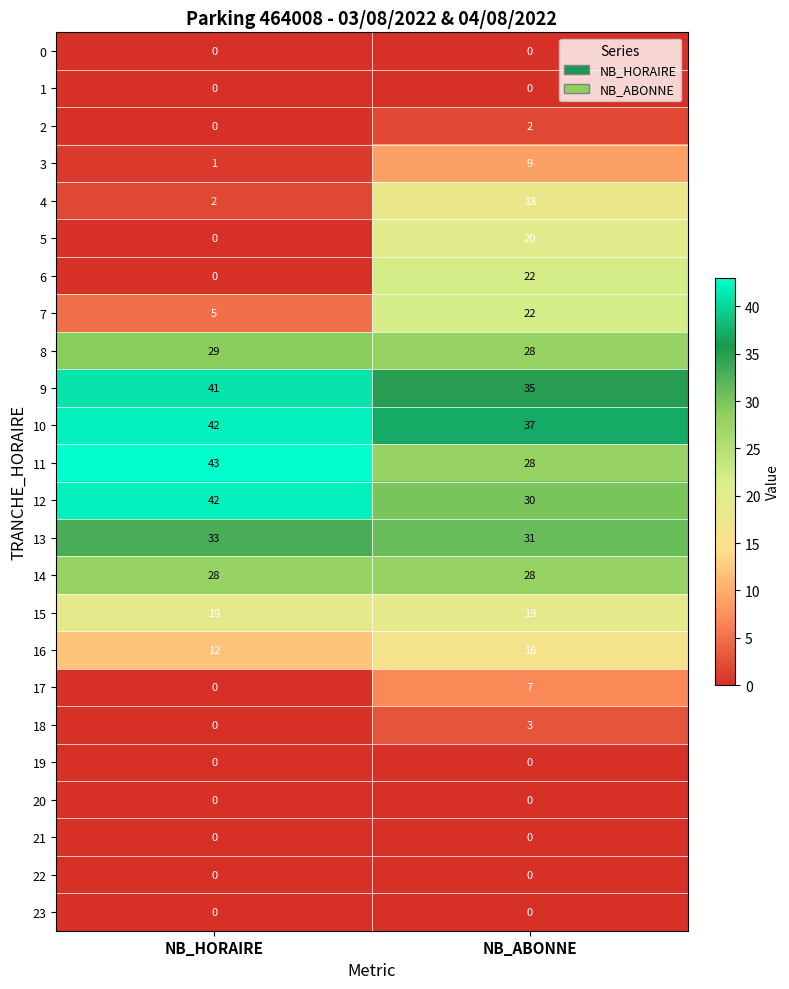

List the labels in order of 12 value, smallest first.

NB_ABONNE, NB_HORAIRE